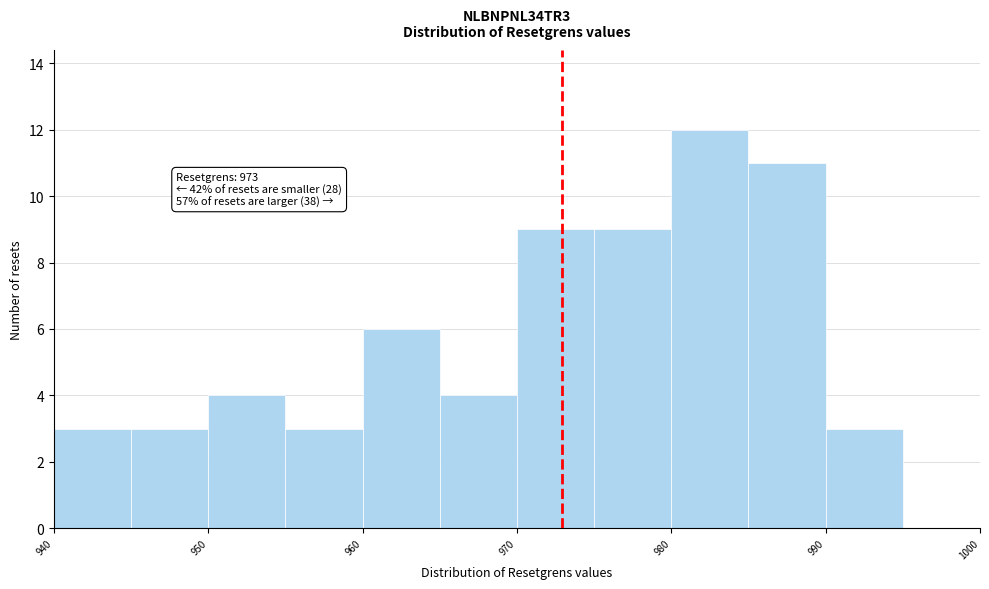

Over which range of the x-axis is the bar tallest?

980 to 985